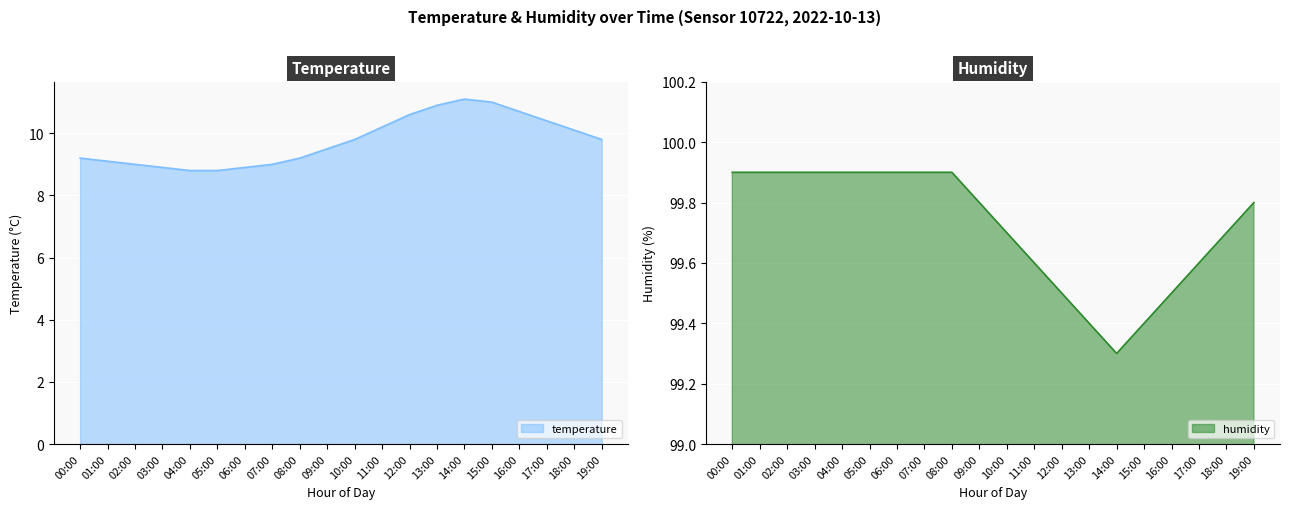

What is the sum of the humidity values at 17:00 and 07:00?

199.5